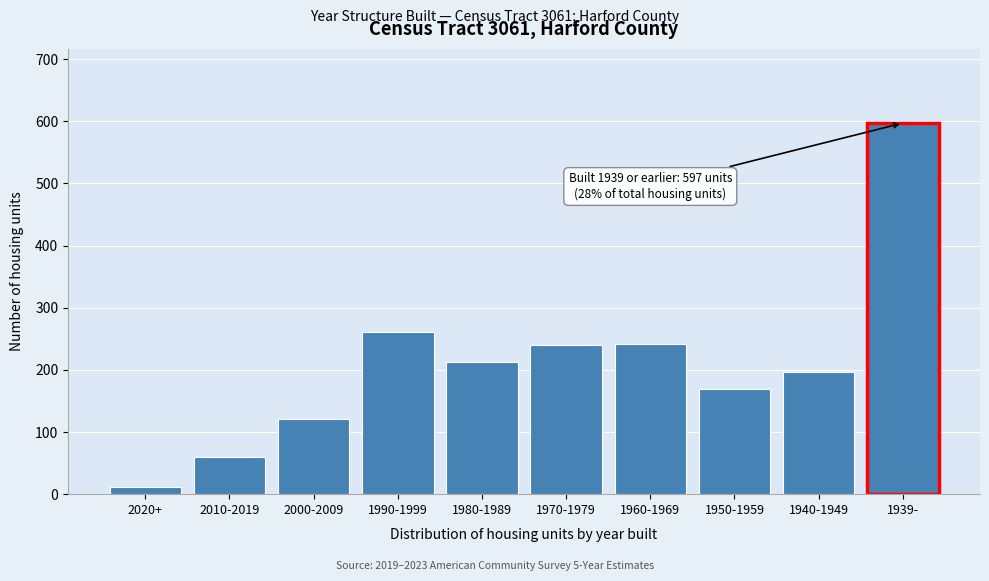

Which label corresponds to the largest value in the chart?

1939-